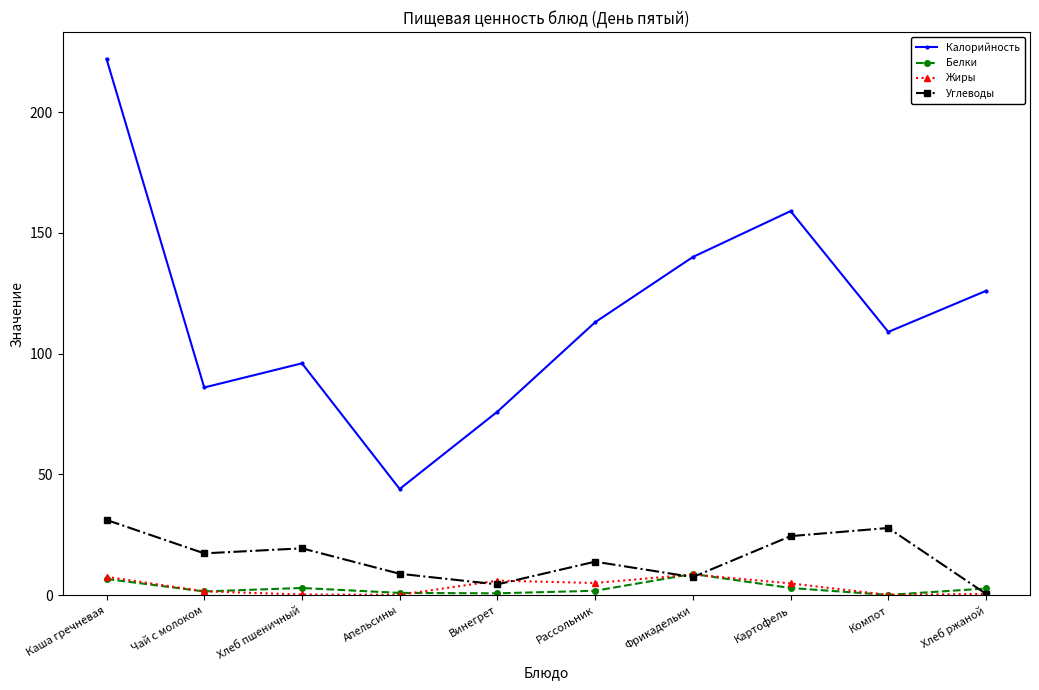

The value of Углеводы at Компот is 44.0. True or false?

False